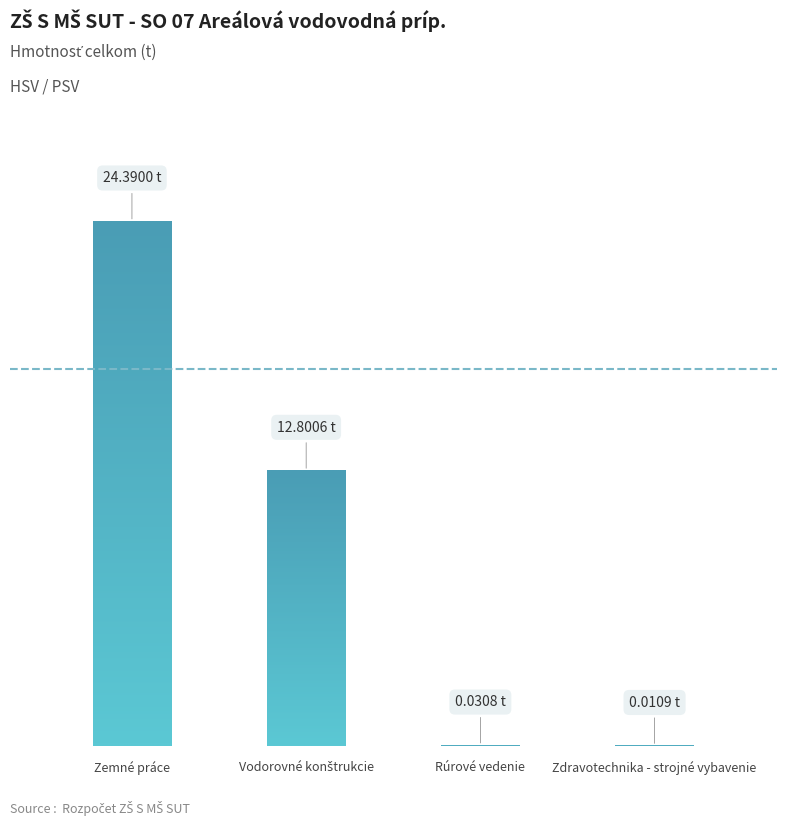

What position from the right is Zdravotechnika - strojné vybavenie?

1